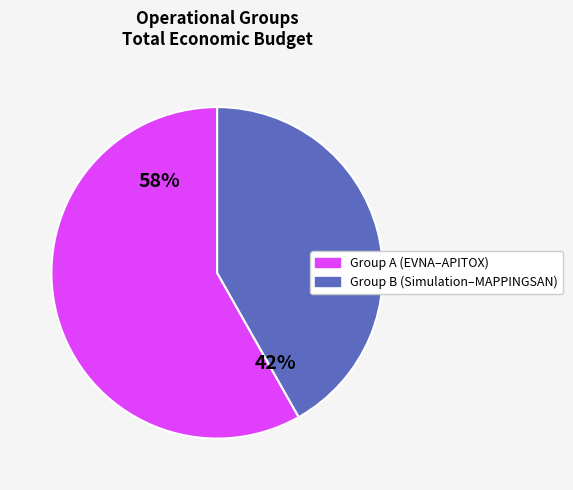

Is there any slice that represents more than half of the pie?

Yes